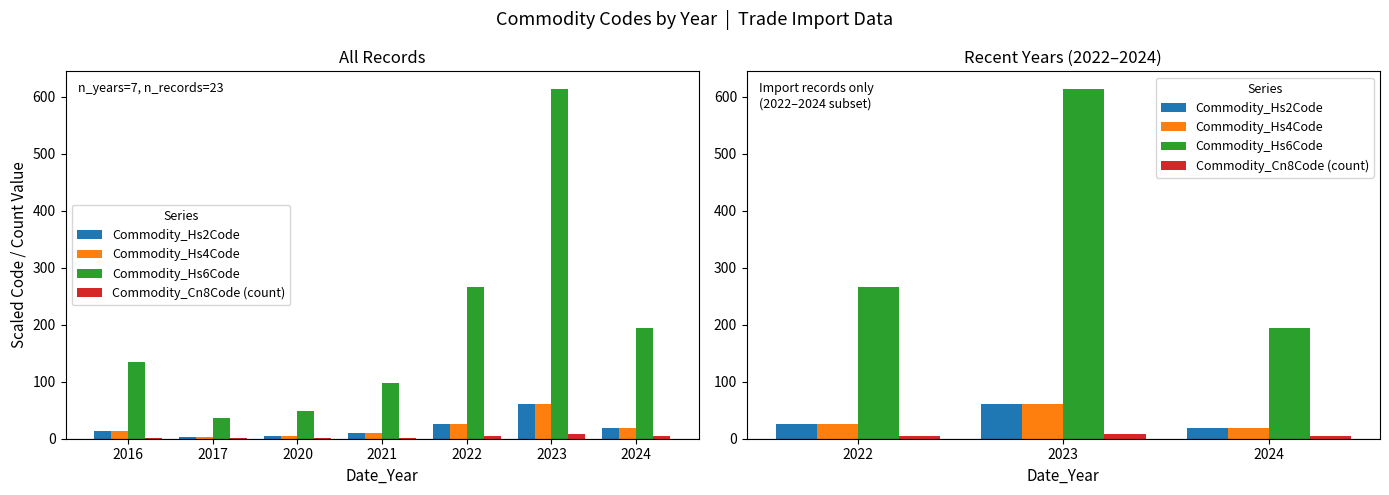

What are all the series names shown in the legend?

Commodity_Hs2Code, Commodity_Hs4Code, Commodity_Hs6Code, Commodity_Cn8Code (count)